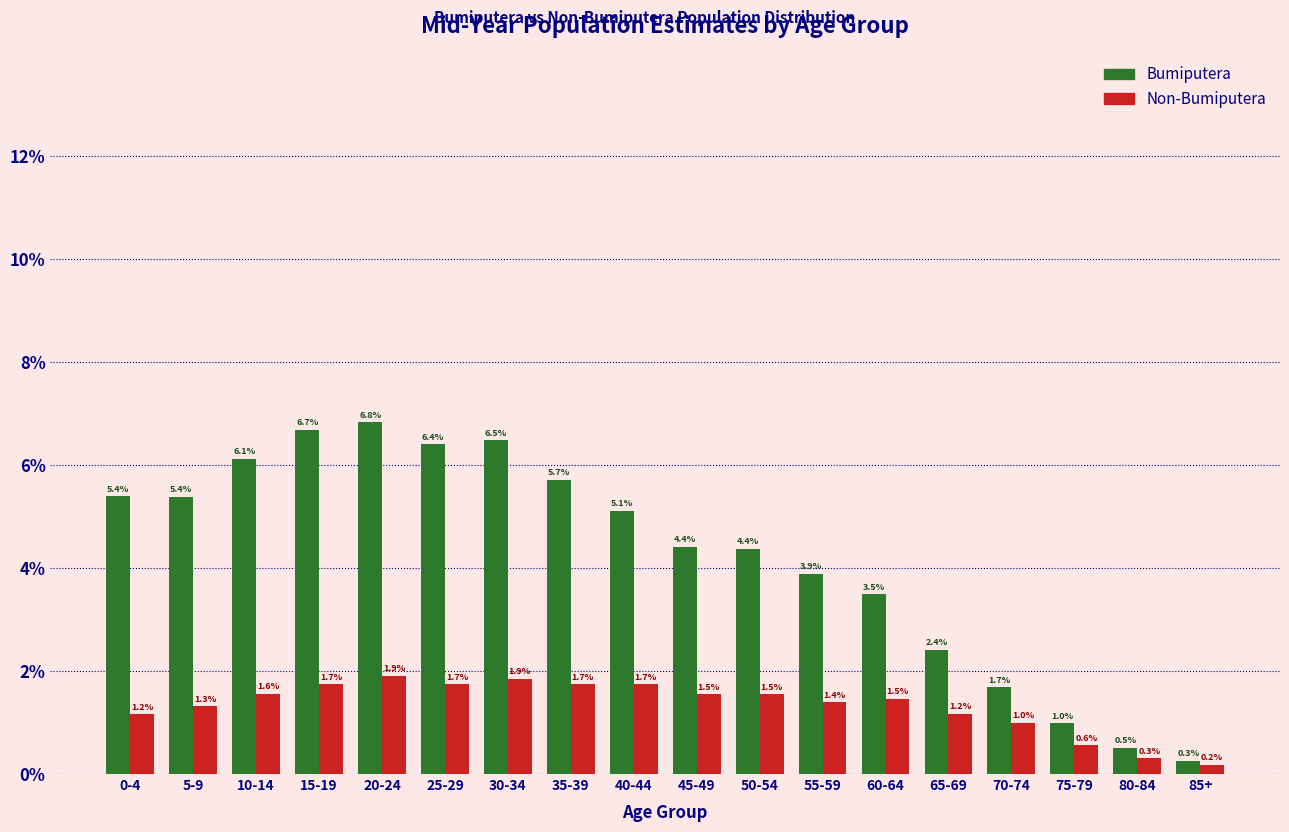

Reading left to right, list all the values displayed in this chart.

Bumiputera: 5.4	5.4	6.1	6.7	6.8	6.4	6.5	5.7	5.1	4.4	4.4	3.9	3.5	2.4	1.7	1.0	0.5	0.3
Non-Bumiputera: 1.2	1.3	1.6	1.7	1.9	1.7	1.9	1.7	1.7	1.5	1.5	1.4	1.5	1.2	1.0	0.6	0.3	0.2